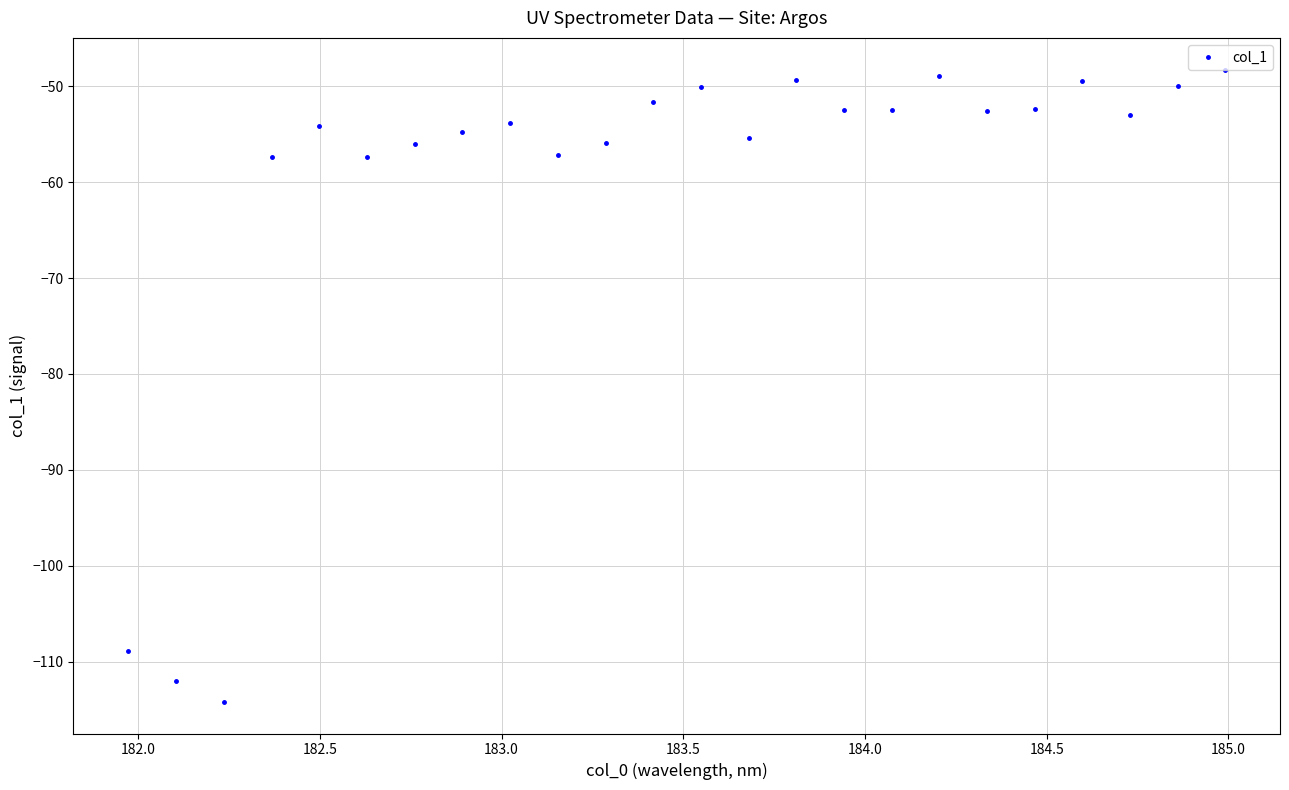

What is the value of the 22nd point from the left?

-52.9